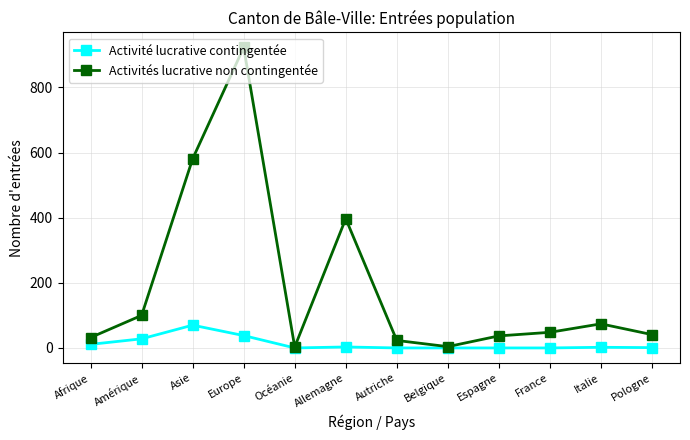

What is the approximate value of Activité lucrative contingentée at Asie?

70